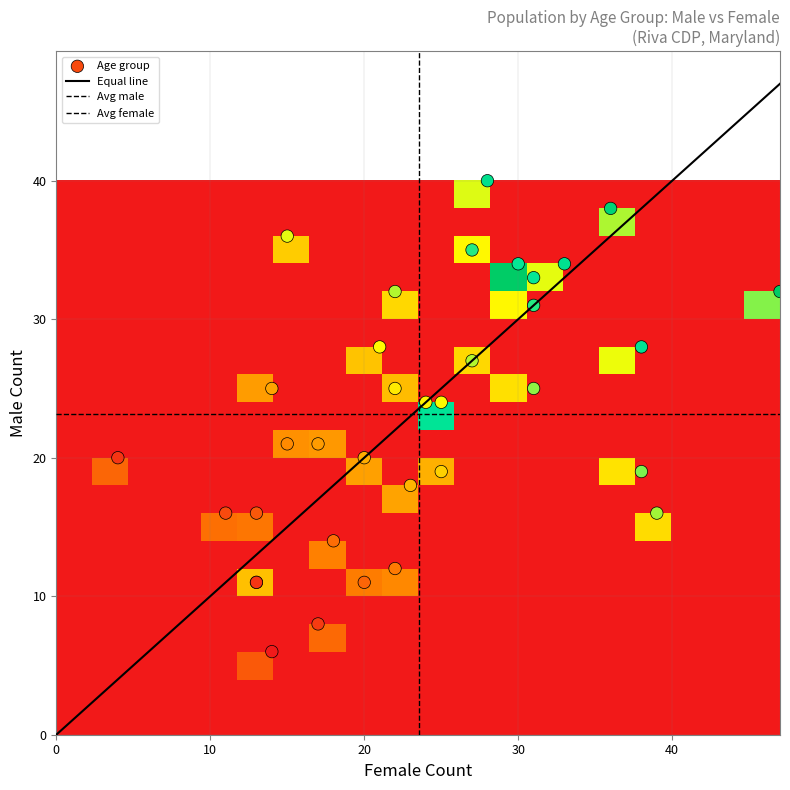

What is the minimum value shown in the chart?

4